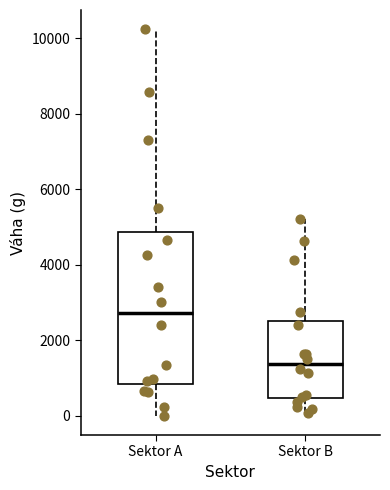

Which box is the tallest, from its lower edge to its upper edge?

Sektor A